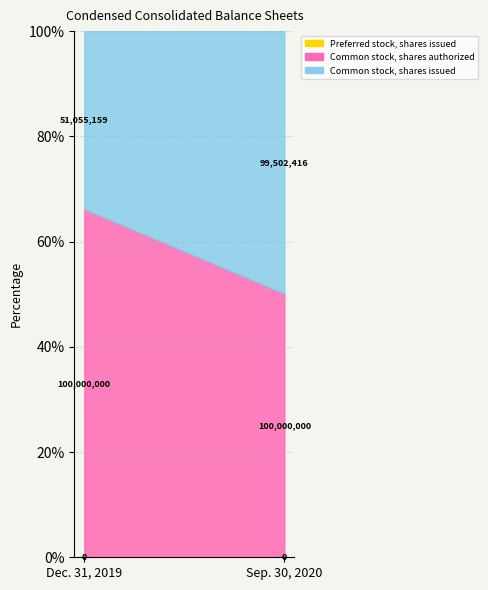

What is the difference between the Common stock, shares issued values at Sep. 30, 2020 and Dec. 31, 2019?

48447257